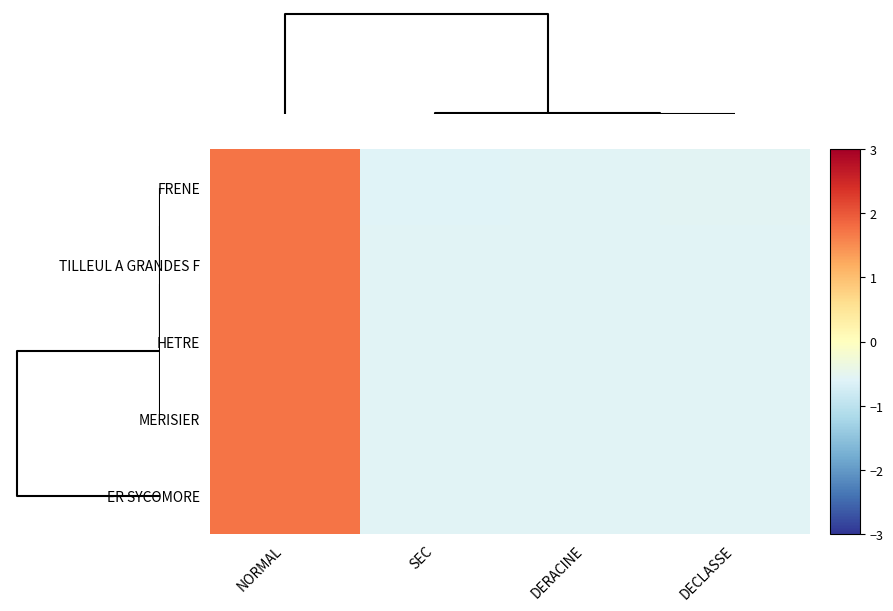

What is the greatest value displayed?

1.7